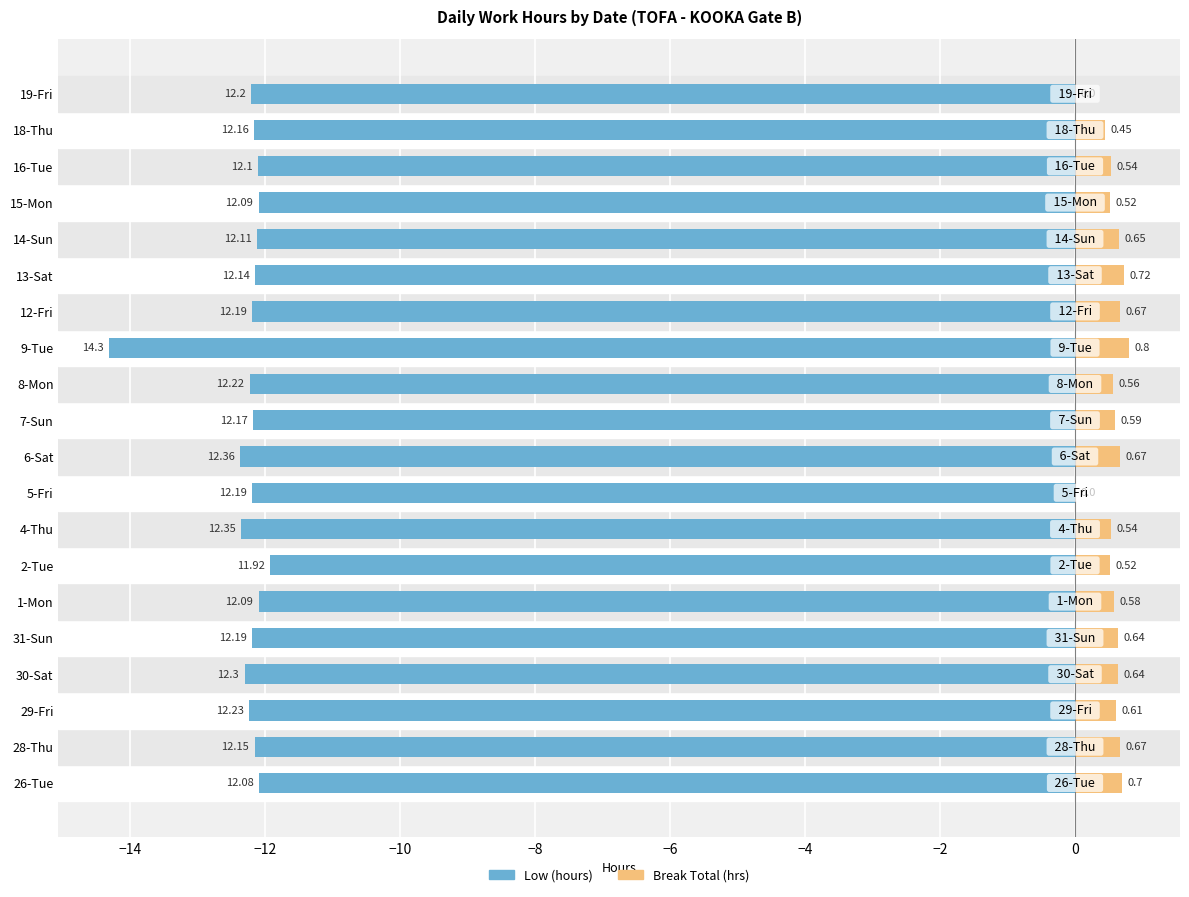

Rank the series by their maximum value, from lowest to highest.

Low (hours), Break Total (hrs)